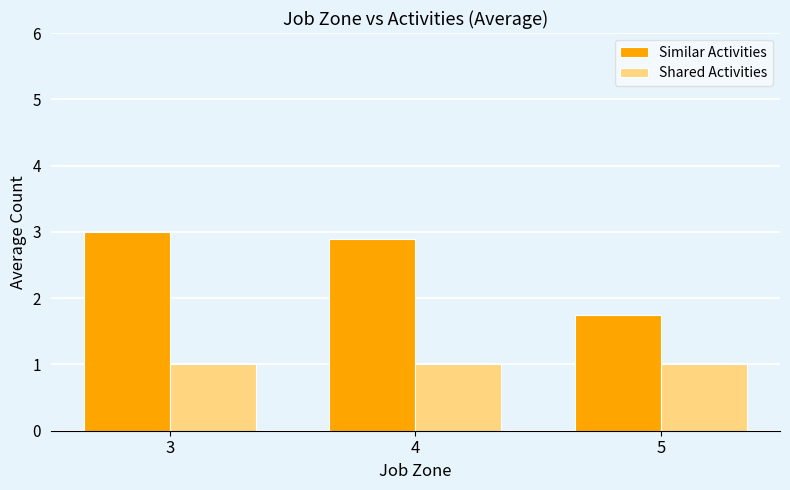

True or false: Shared Activities has a value of 0.4 at 3.

False